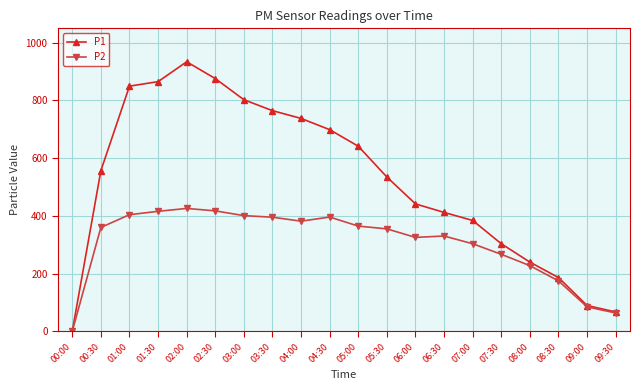

True or false: P2 has more than 0 points higher than both neighbors.

True